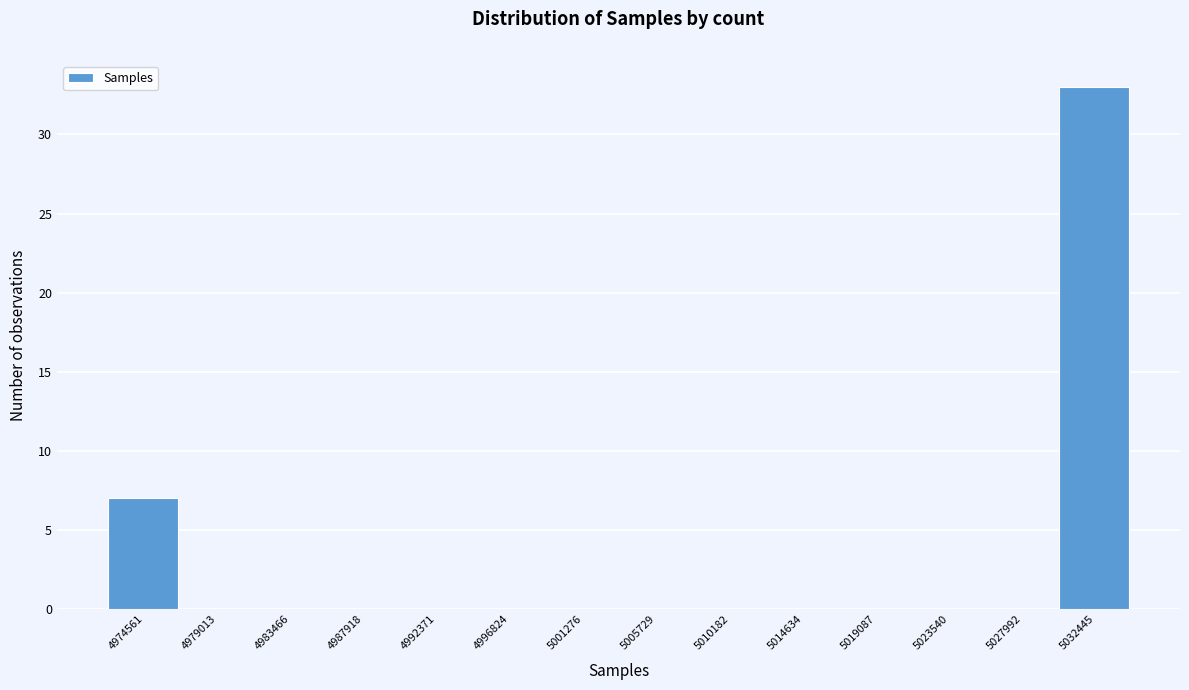

Reading right to left, extract all data points from this chart.

5032445=33	5027992=0	5023540=0	5019087=0	5014634=0	5010182=0	5005729=0	5001276=0	4996824=0	4992371=0	4987918=0	4983466=0	4979013=0	4974561=7